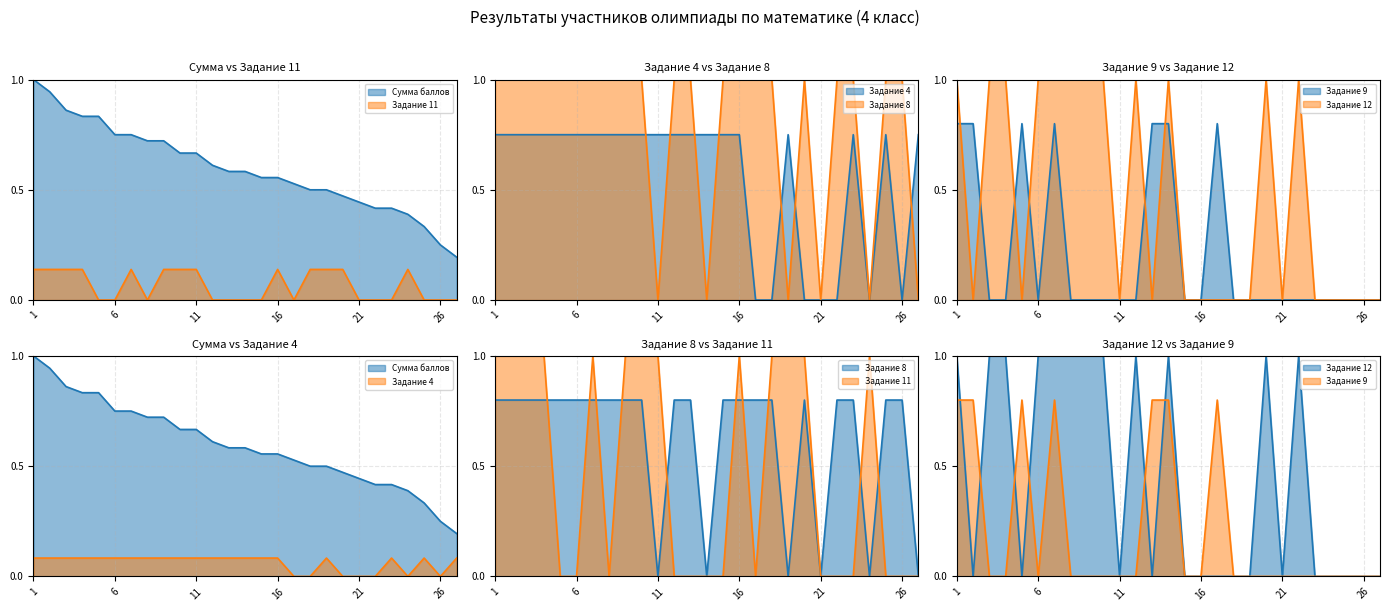

Which series has the widest spread of values?

Задание 8